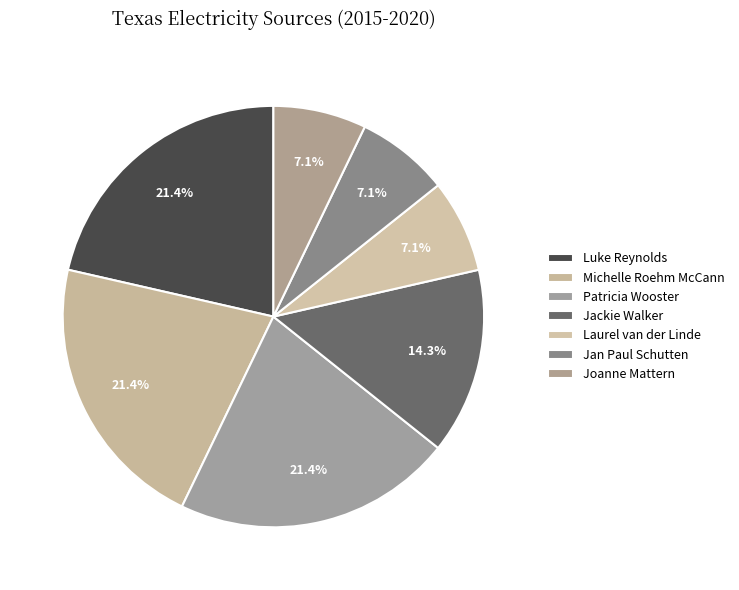

What is the change in value from Patricia Wooster to Jan Paul Schutten?

-2